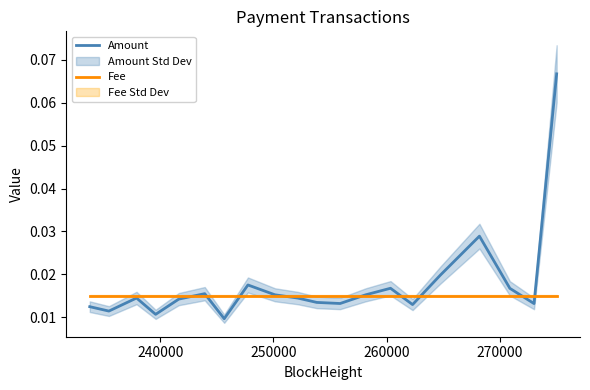

The Amount series shows 0.0 at 17. True or false?

False